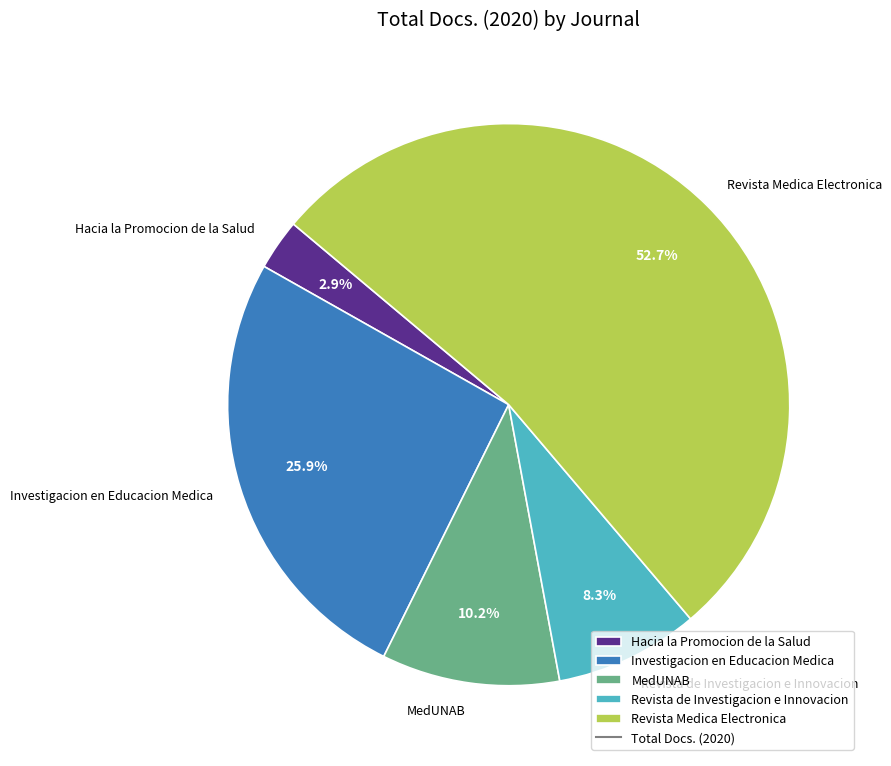

Which slice is the largest?

Revista Medica Electronica